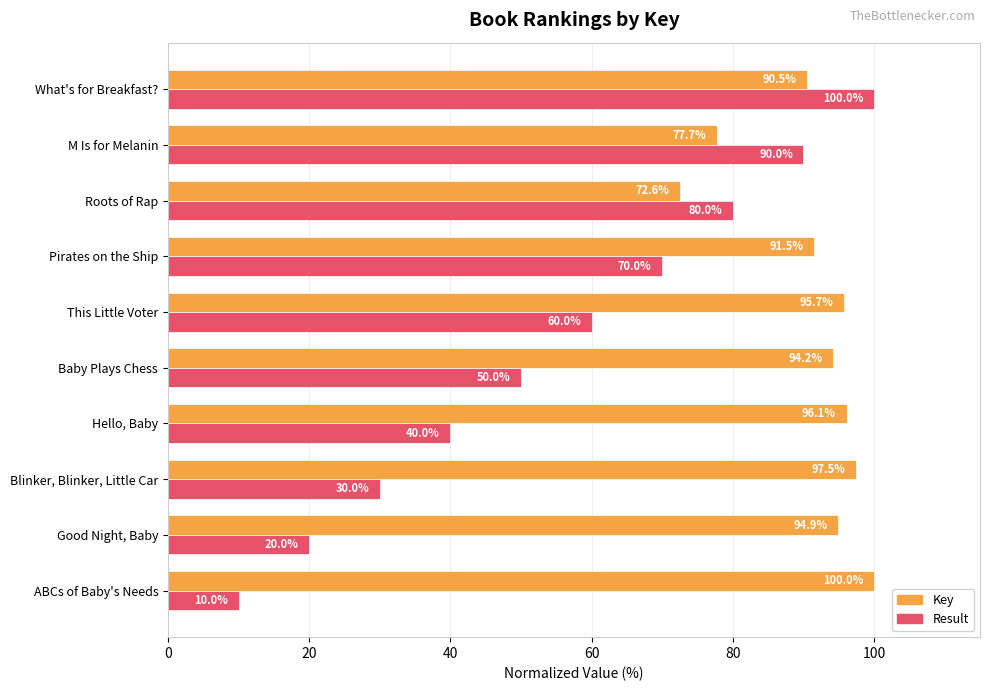

Is the value of Result at This Little Voter greater than the value of Key at This Little Voter?

No